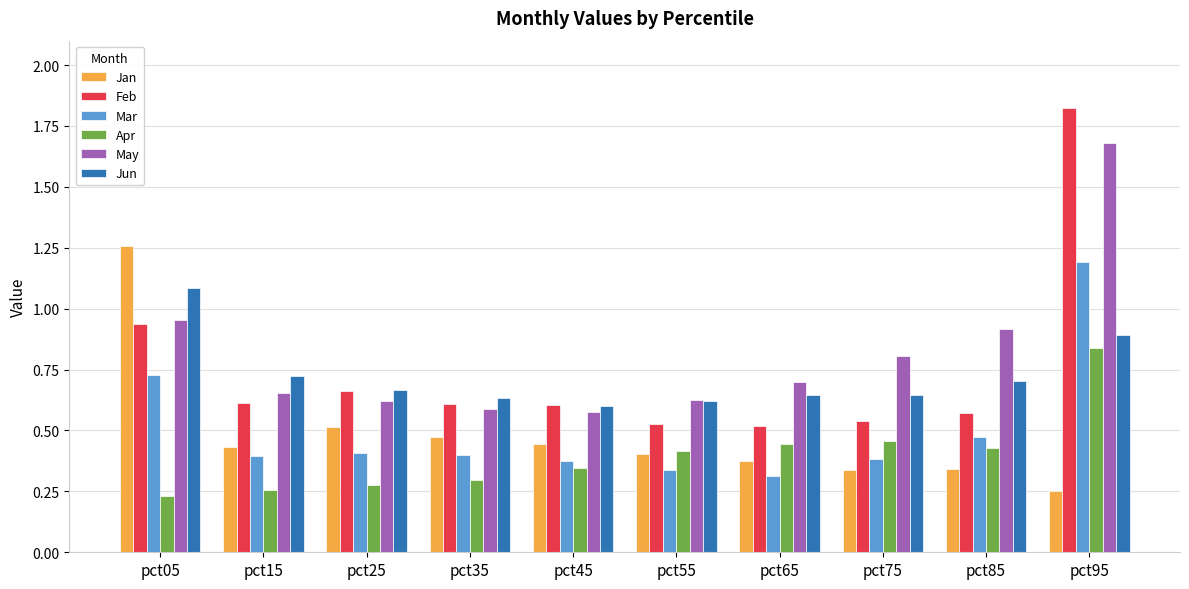

Which series has the largest range (max minus min)?

Feb